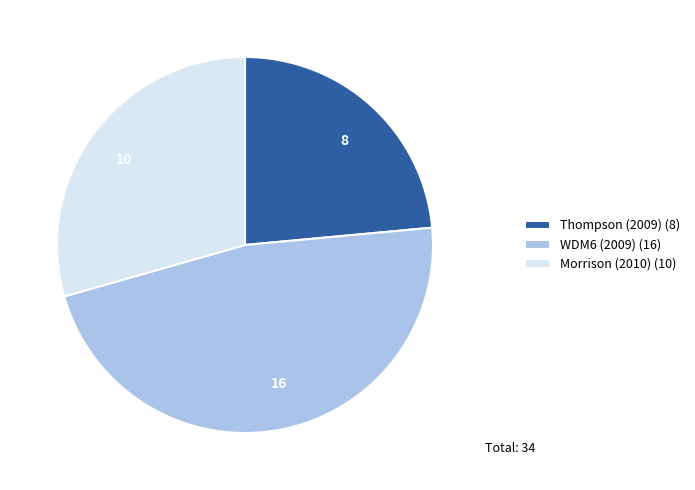

Approximately how many times larger is the value at 8 compared to 16?

0.5